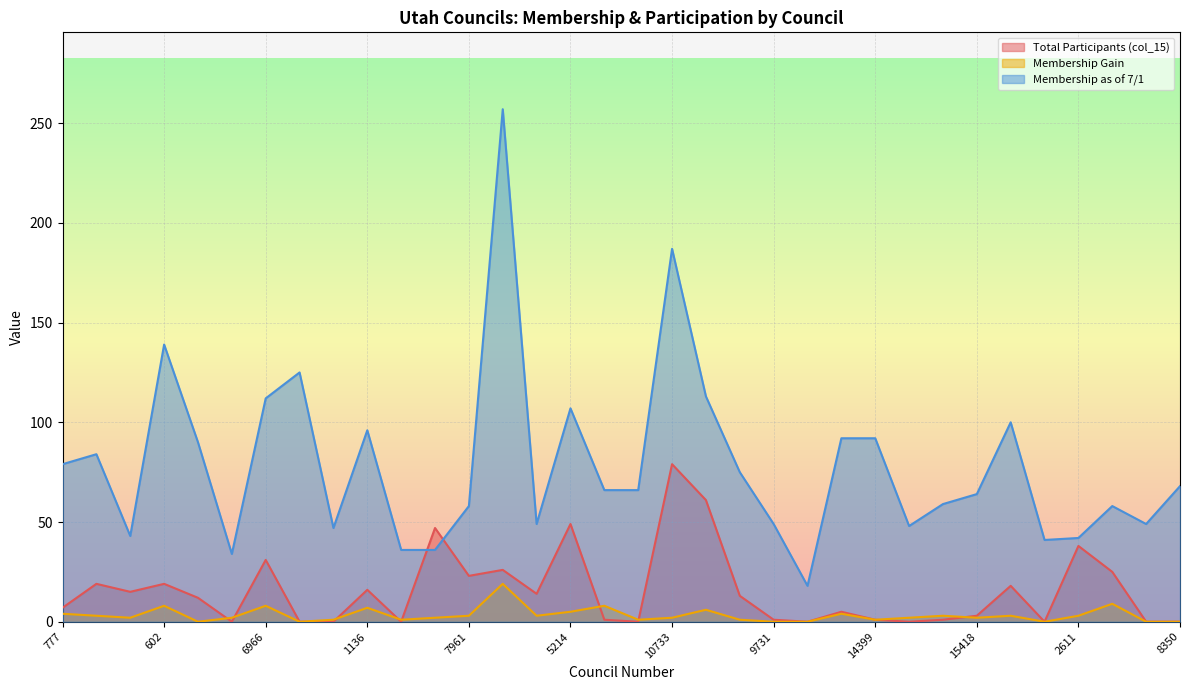

Rank the series at 14399 from highest to lowest value.

Membership as of 7/1, Total Participants (col_15), Membership Gain